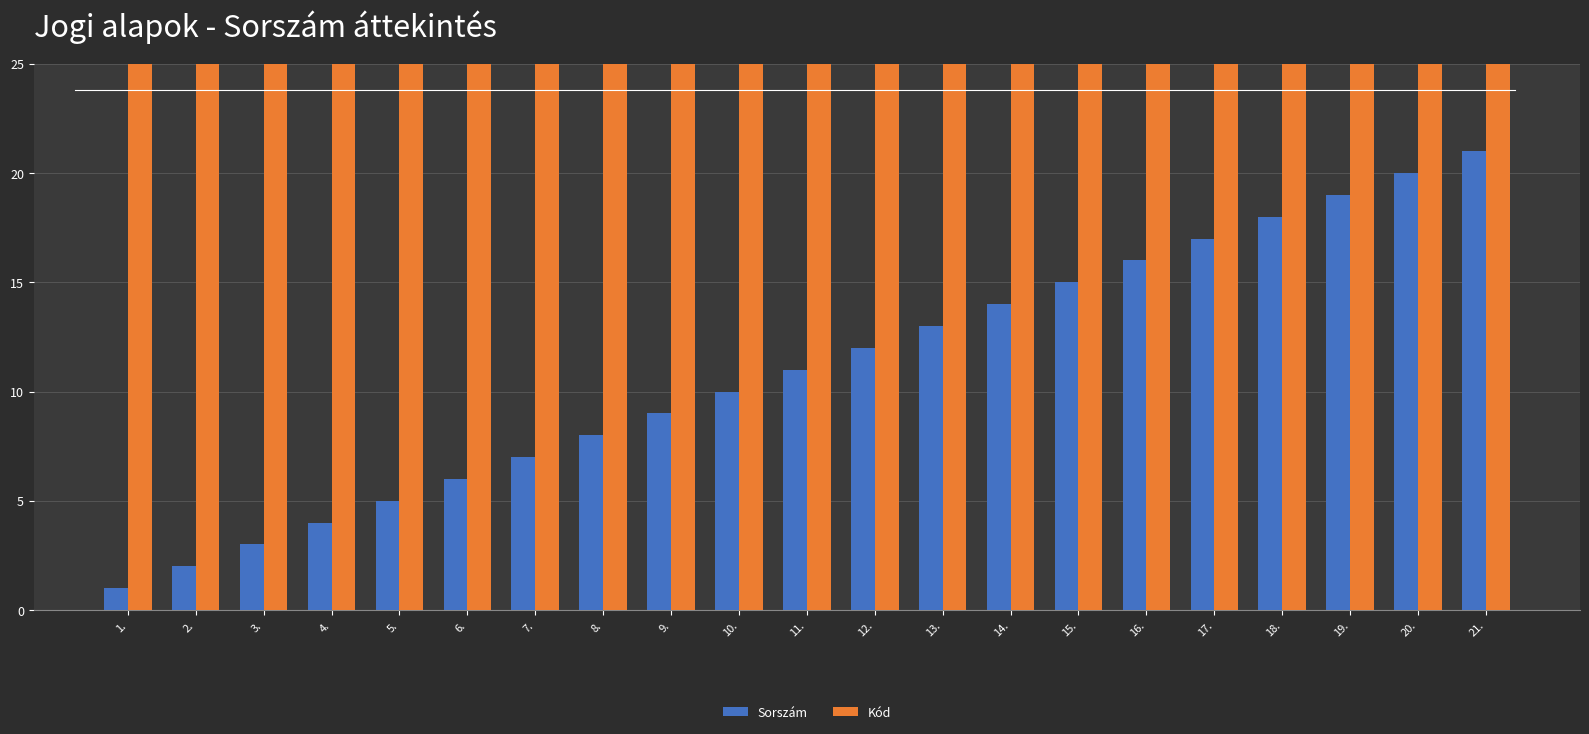

What is the difference between the maximum and minimum values in the Sorszám series?

20